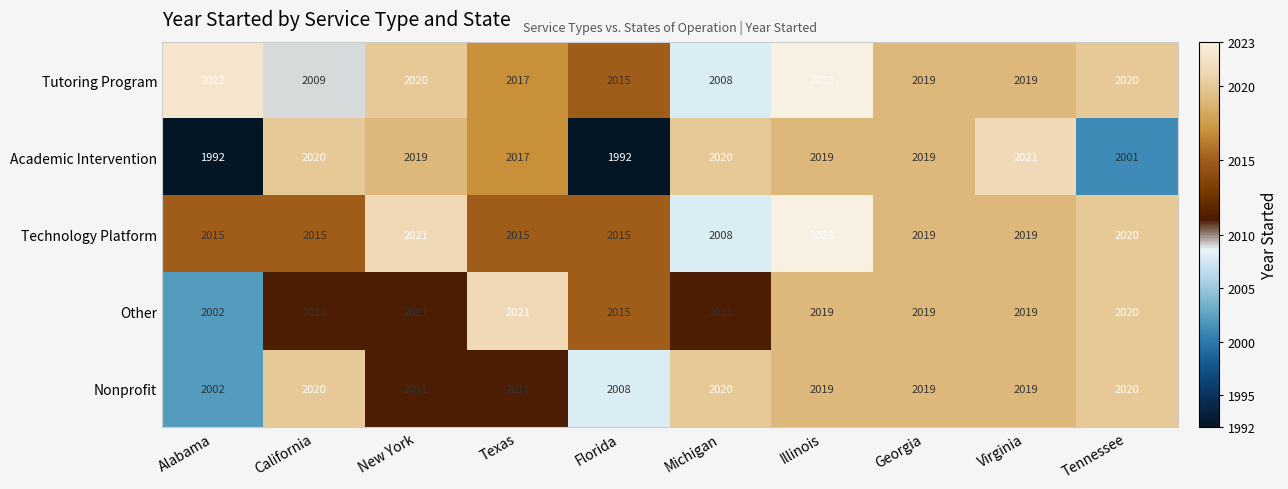

Read the Other value at Illinois, to the nearest 10.

2020